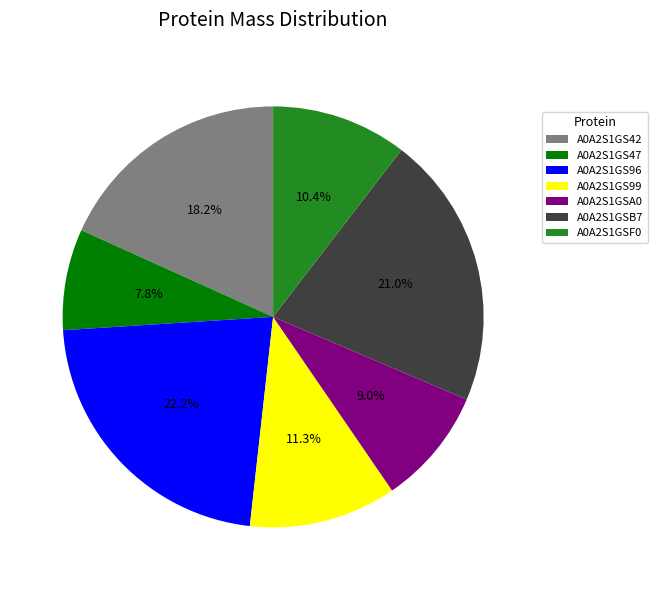

To the nearest percent, what is the average slice percentage?

14%